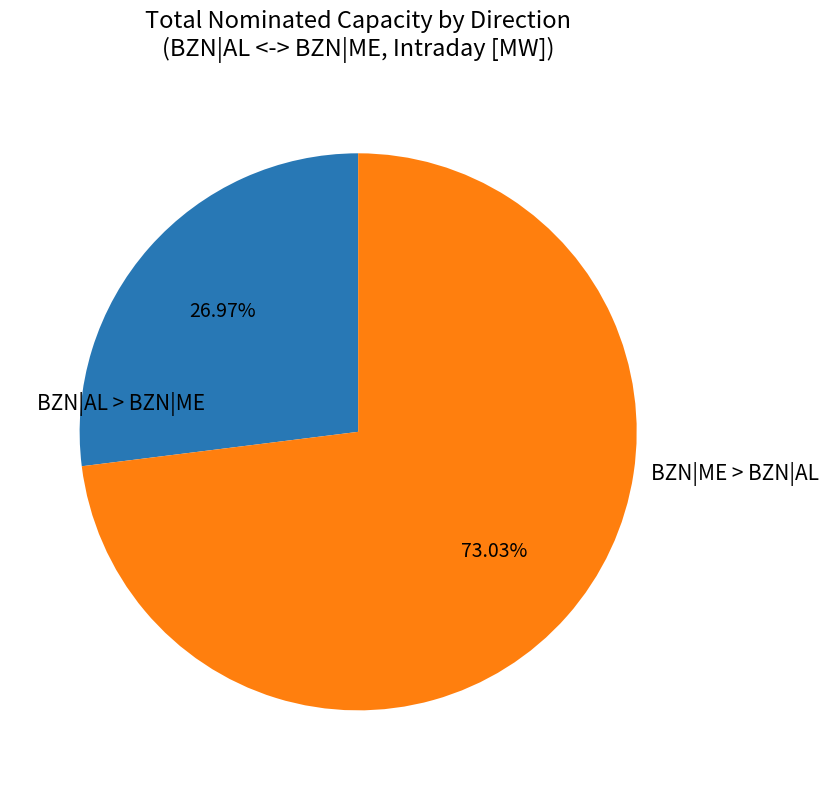

What is the majority slice?

BZN|ME > BZN|AL